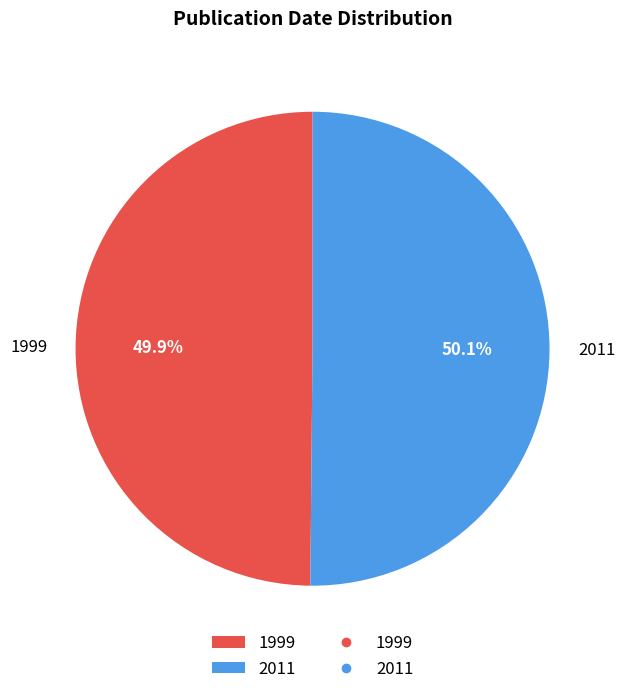

To the nearest percent, what is the combined percentage of 2011 and 1999?

100%